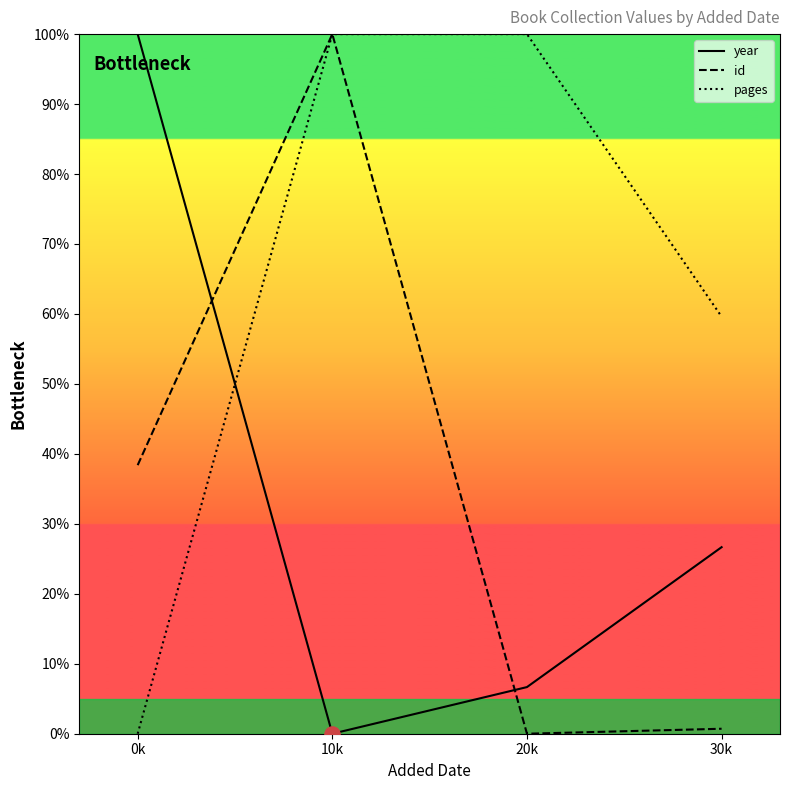

What are all the series names shown in the legend?

year, id, pages